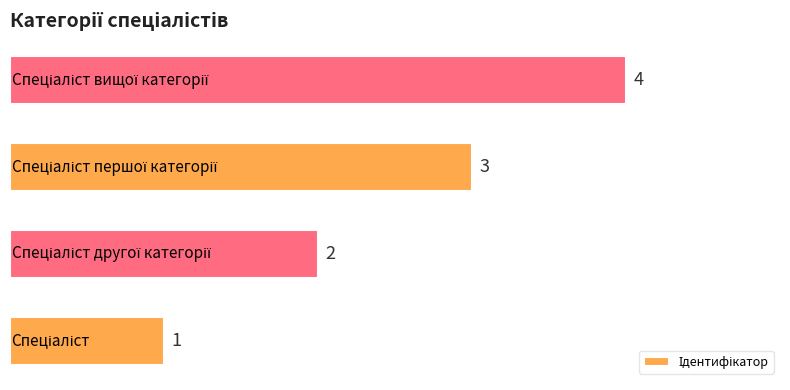

What is the sum of all values?

10